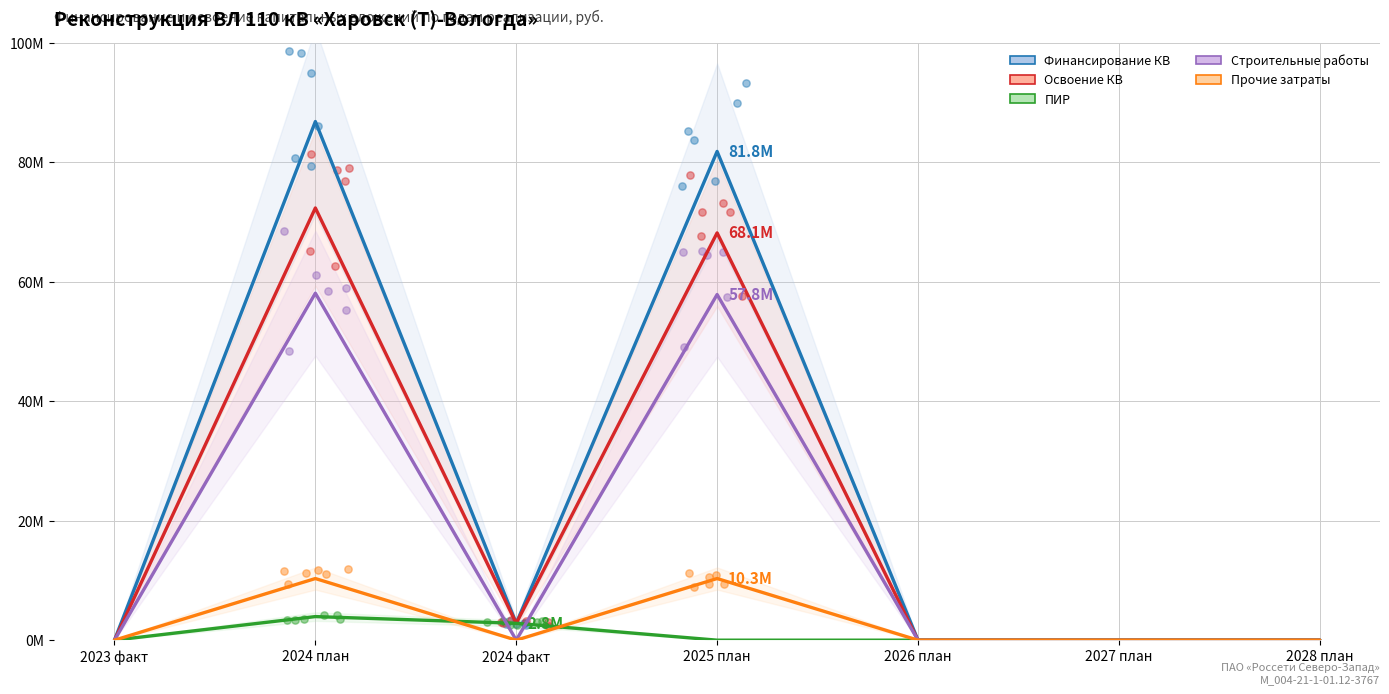

At how many categories does at least one series exceed 3470300?

2